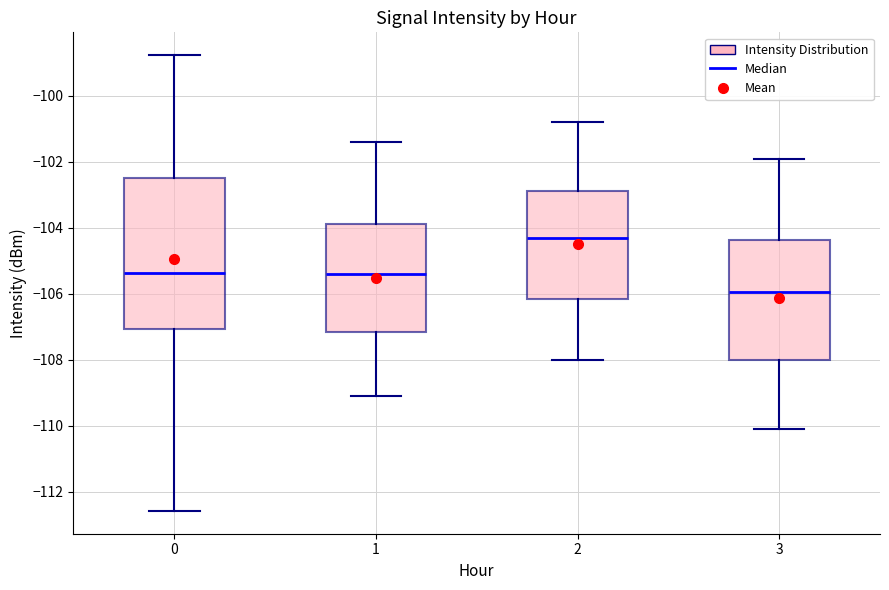

Which box has the highest median line?

2